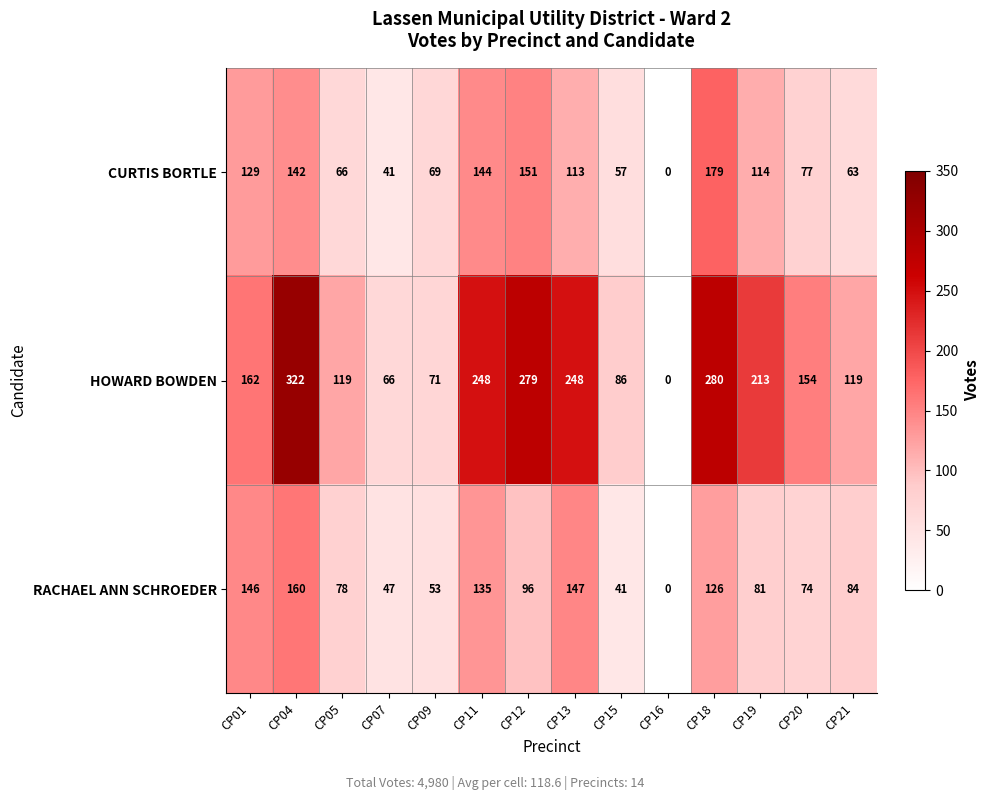

At how many categories does at least one series exceed 81?

11